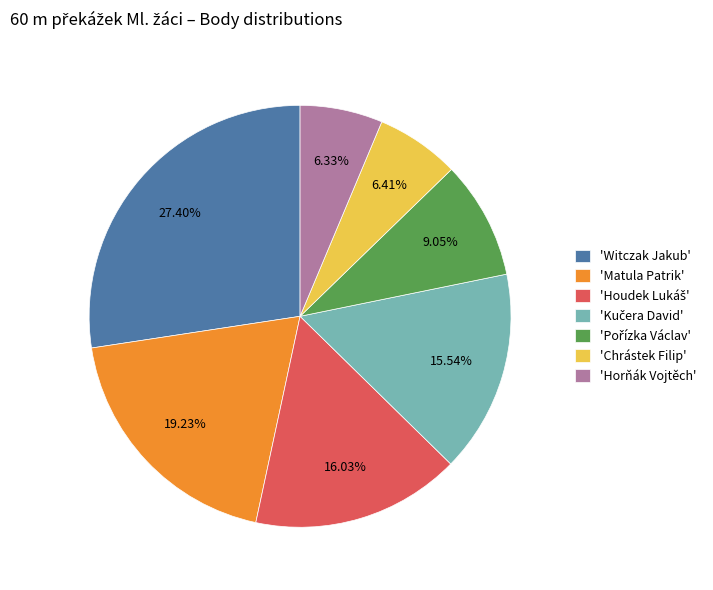

Does any single category account for the majority?

No